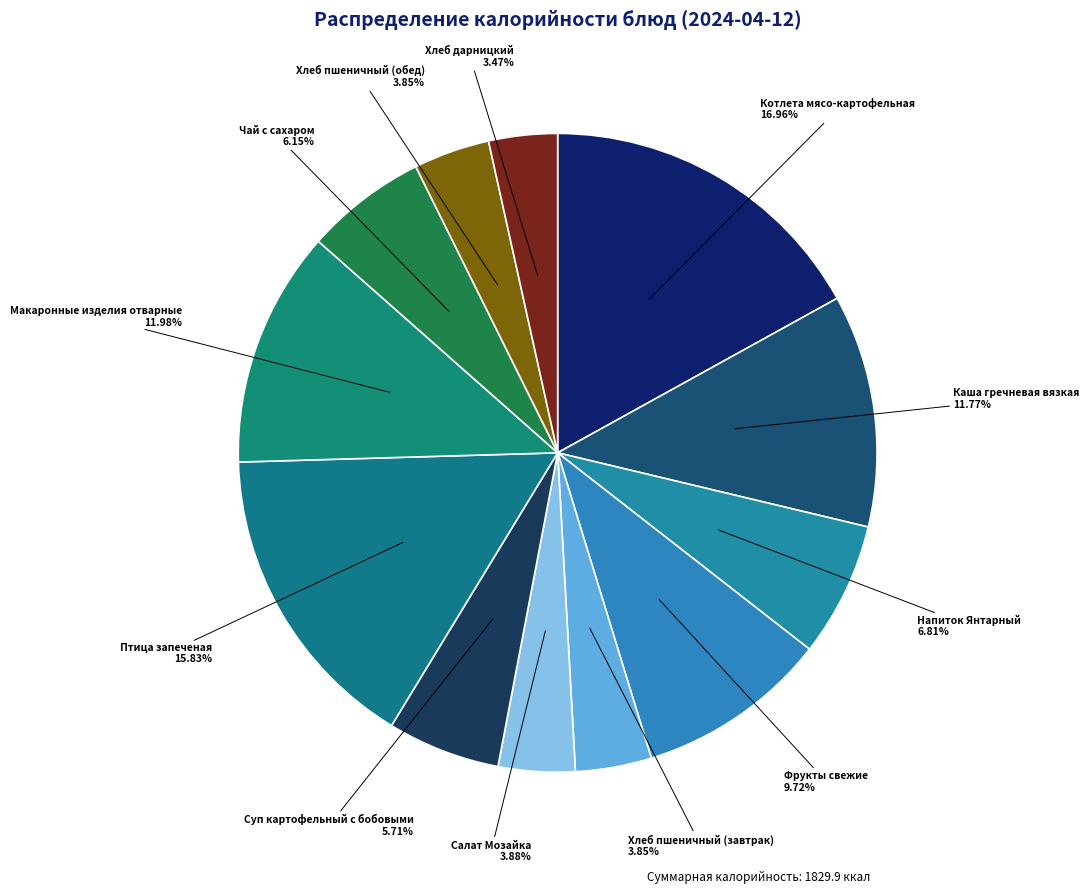

How many segments does this pie chart have?

12